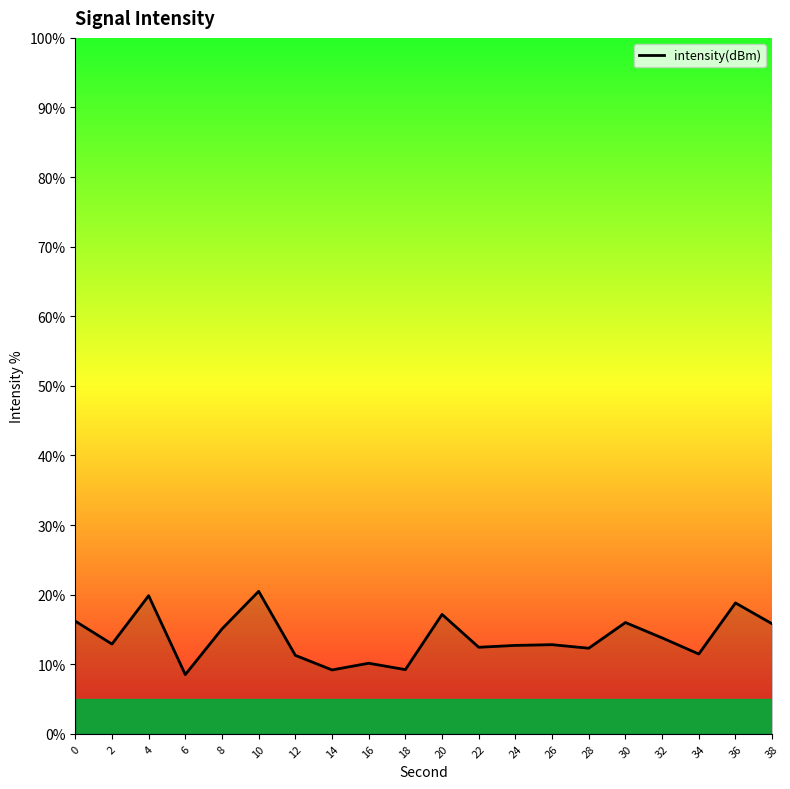

What is the difference between the maximum and second lowest values?

11.3